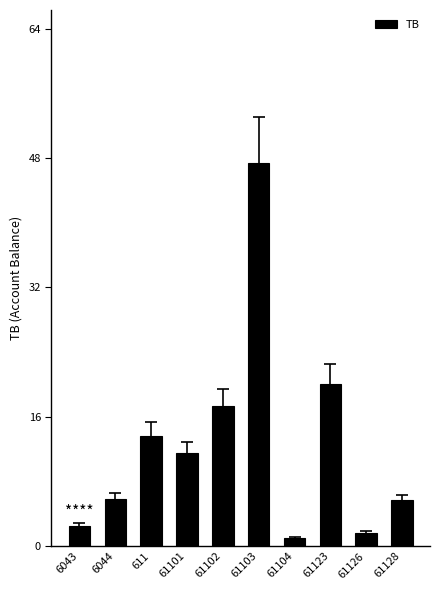

Read the value at 61101.

11.5